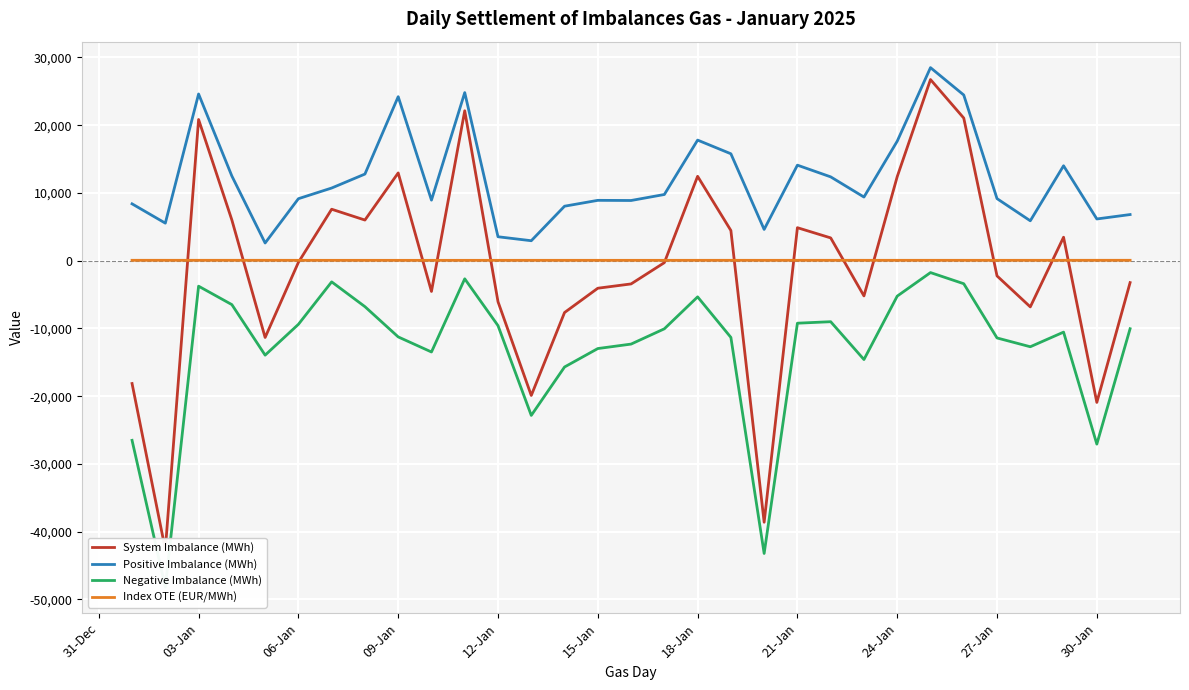

How many categories are shown in the chart?

31